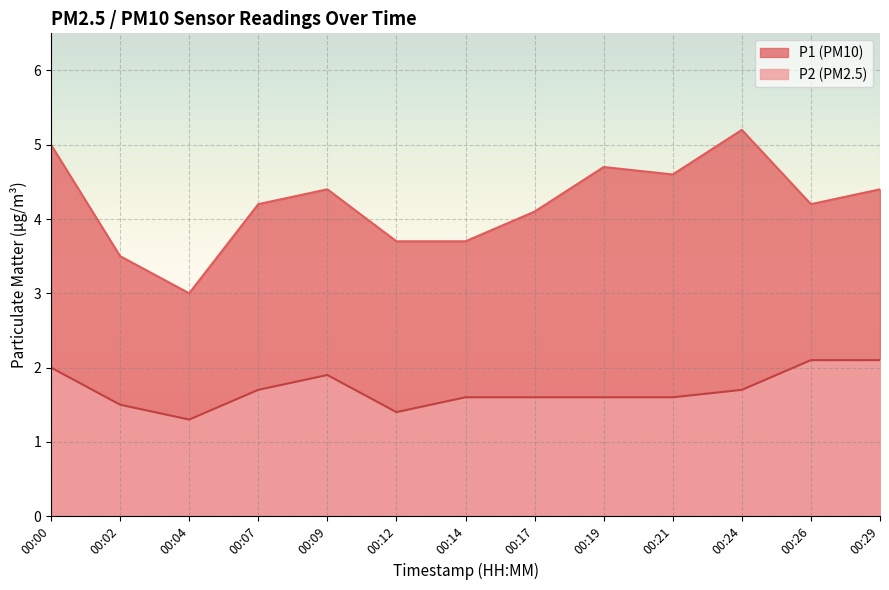

List the series in order of their overall mean, lowest first.

P2 (PM2.5), P1 (PM10)